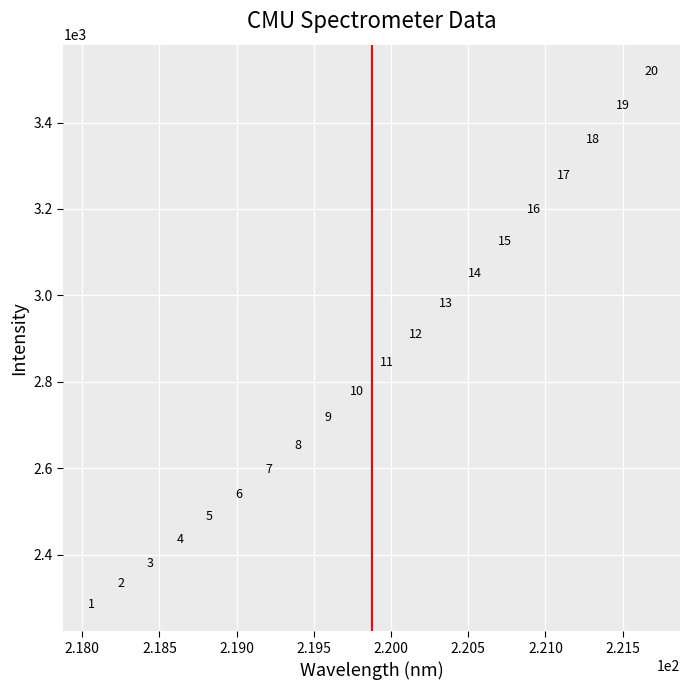

What is the range of Y values (max minus min)?

1233.8